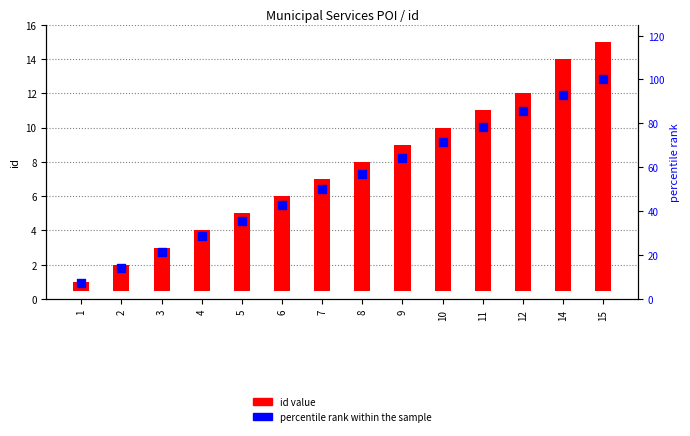

At which category is the sum across all series the highest?

15